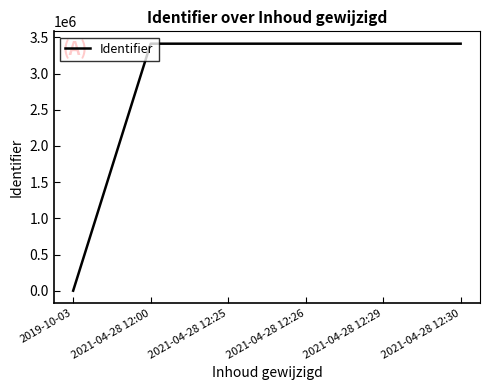

How many distinct data groups are displayed?

1